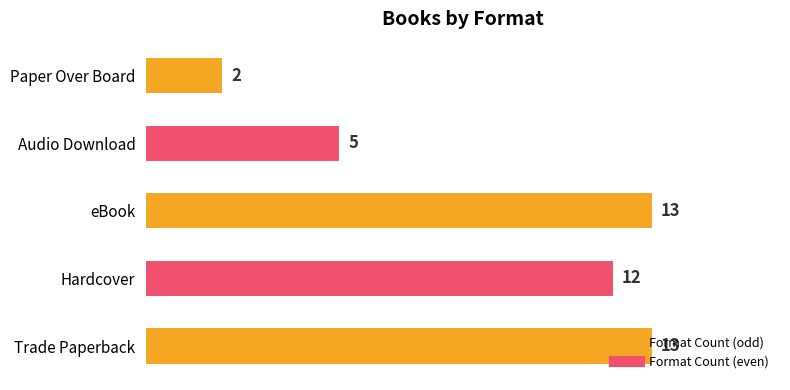

What is the maximum value shown in the chart?

13